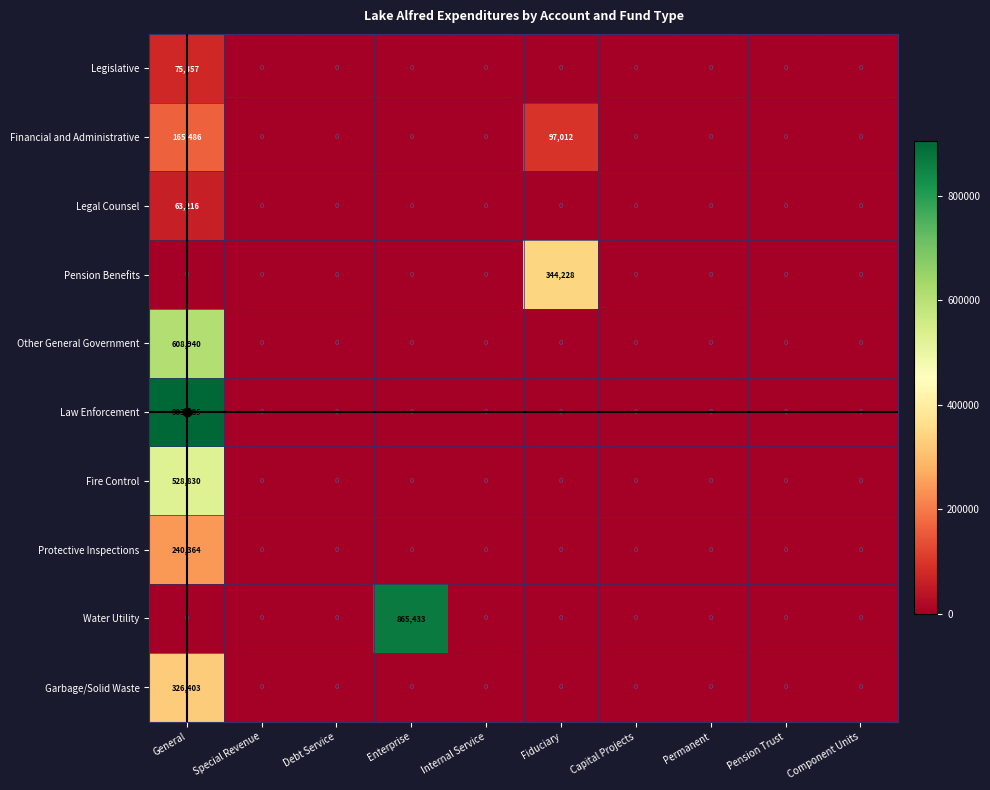

Which series has the largest total across all categories?

Law Enforcement